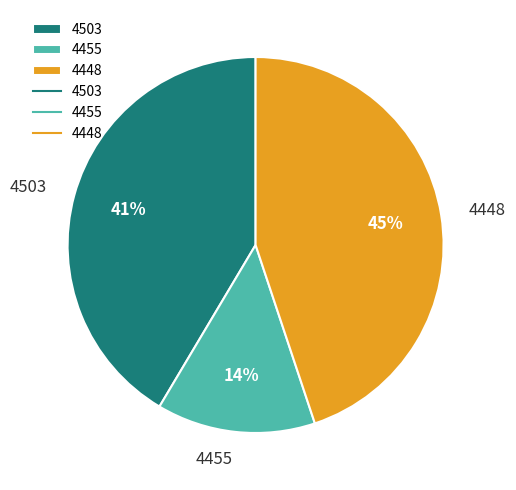

What is the smallest slice in the pie chart?

4455